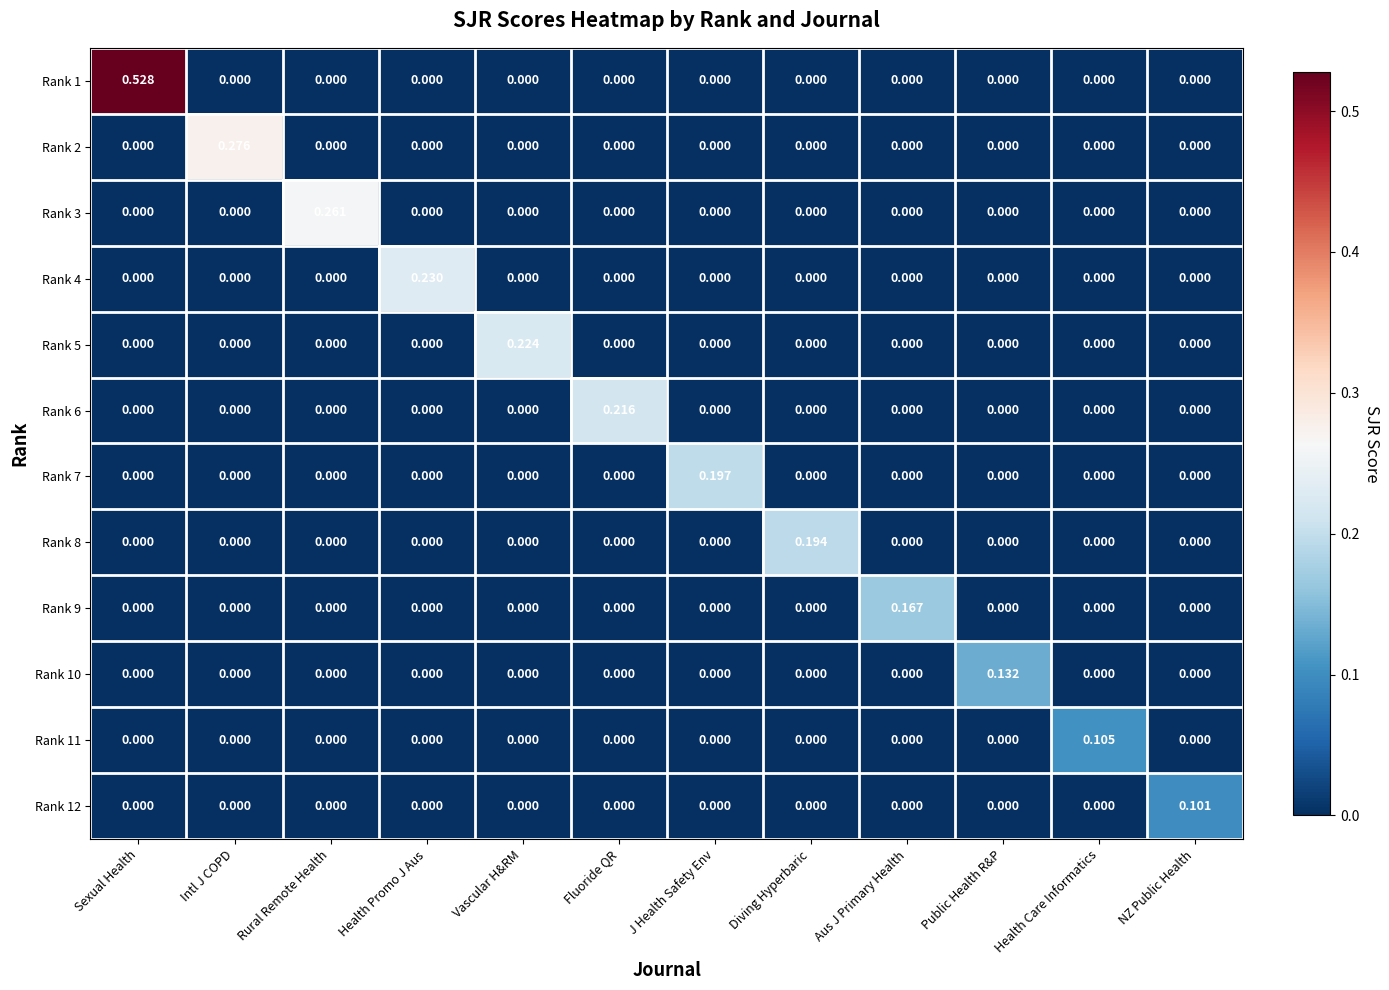

At which category is the sum across all series the highest?

Sexual Health